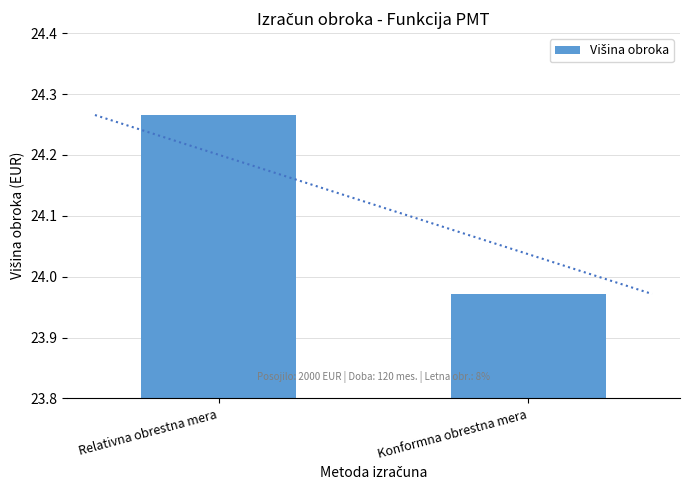

What value does the data have at Relativna obrestna mera?

24.3